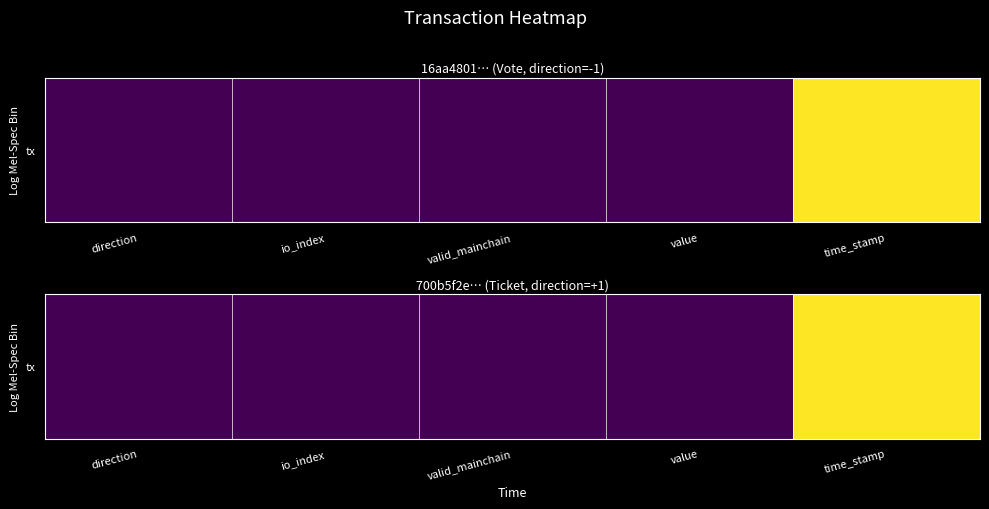

Reading left to right, transcribe all the data shown in this chart.

0.0	0.0	0.0	0.0	1.0